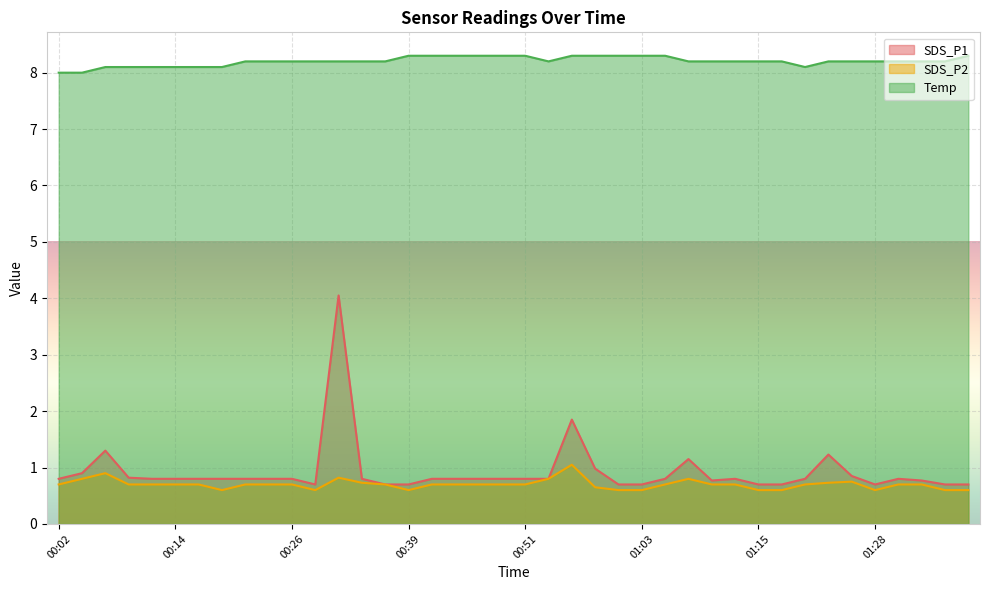

What is the minimum value shown in the chart?

0.6